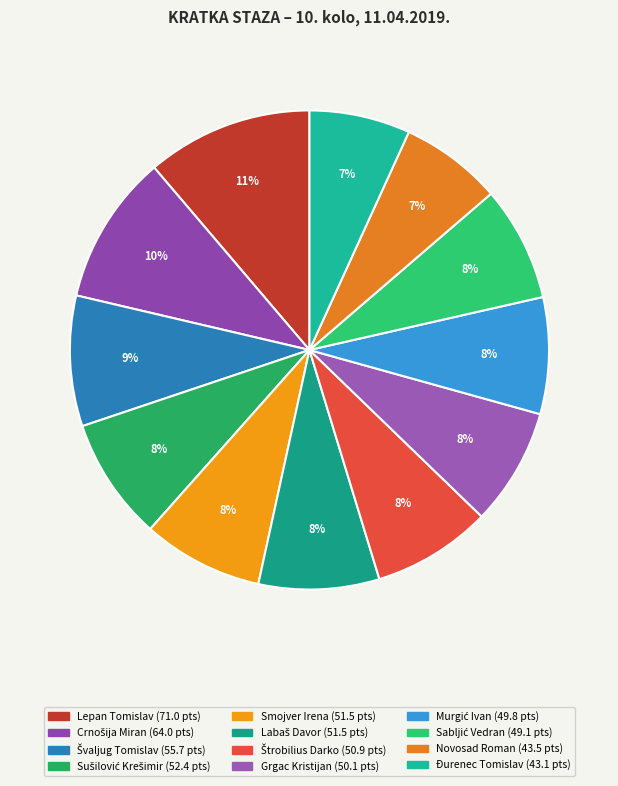

What is the change in value from Lepan Tomislav to Sabljić Vedran?

-21.9